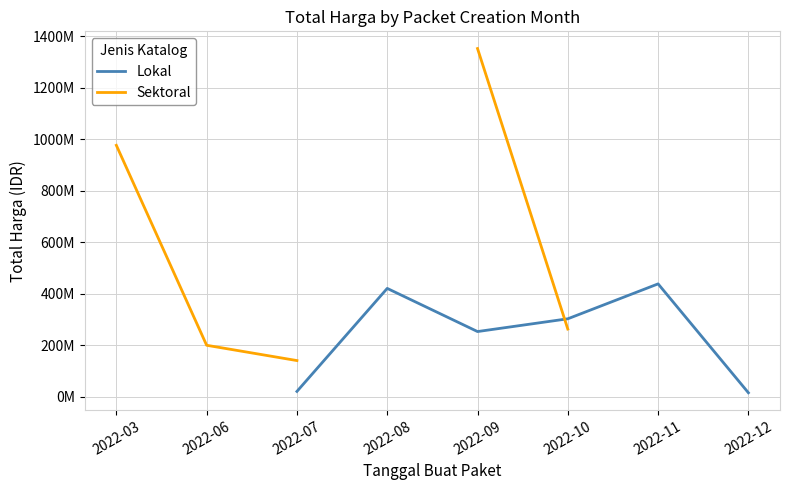

Where is the first local maximum for Lokal?

2022-08